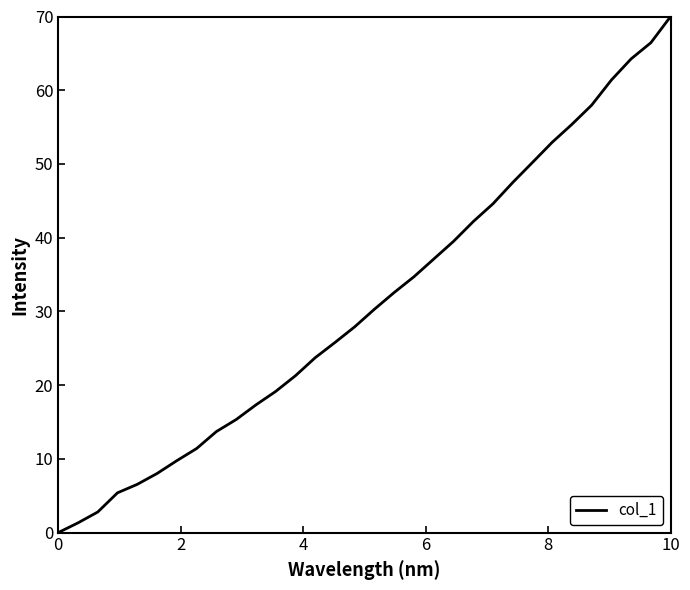

What is the greatest value displayed?

70.0